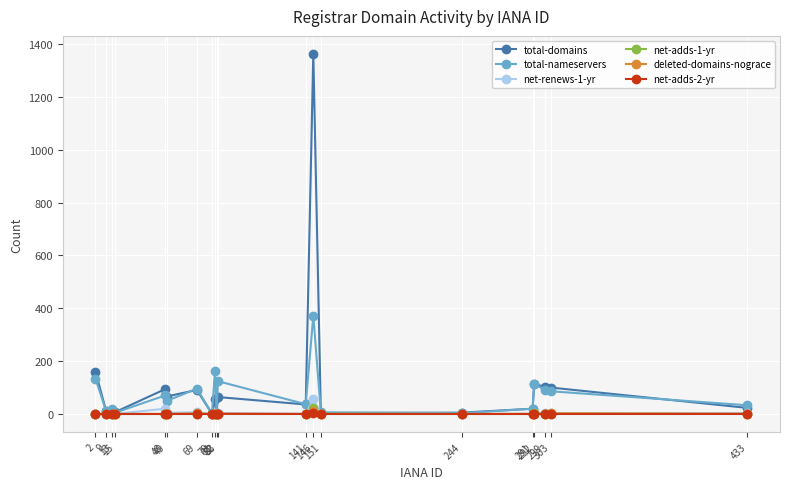

The value of total-domains at 299 is 104. True or false?

True